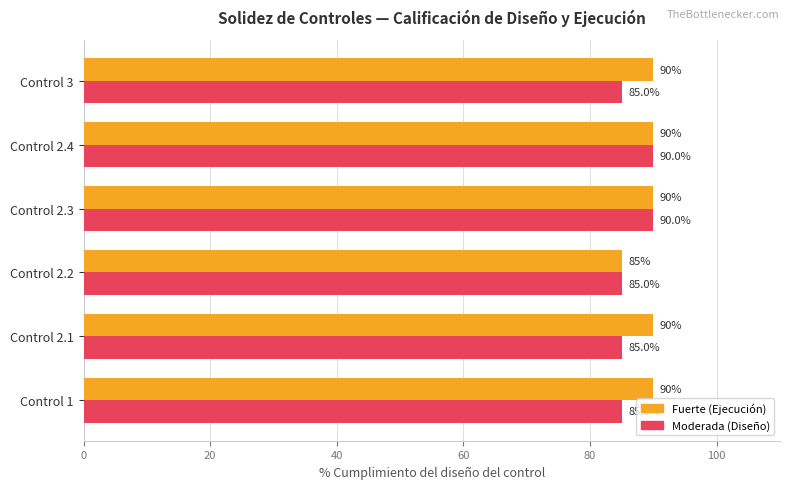

What are all the series names shown in the legend?

Fuerte (Ejecución), Moderada (Diseño)